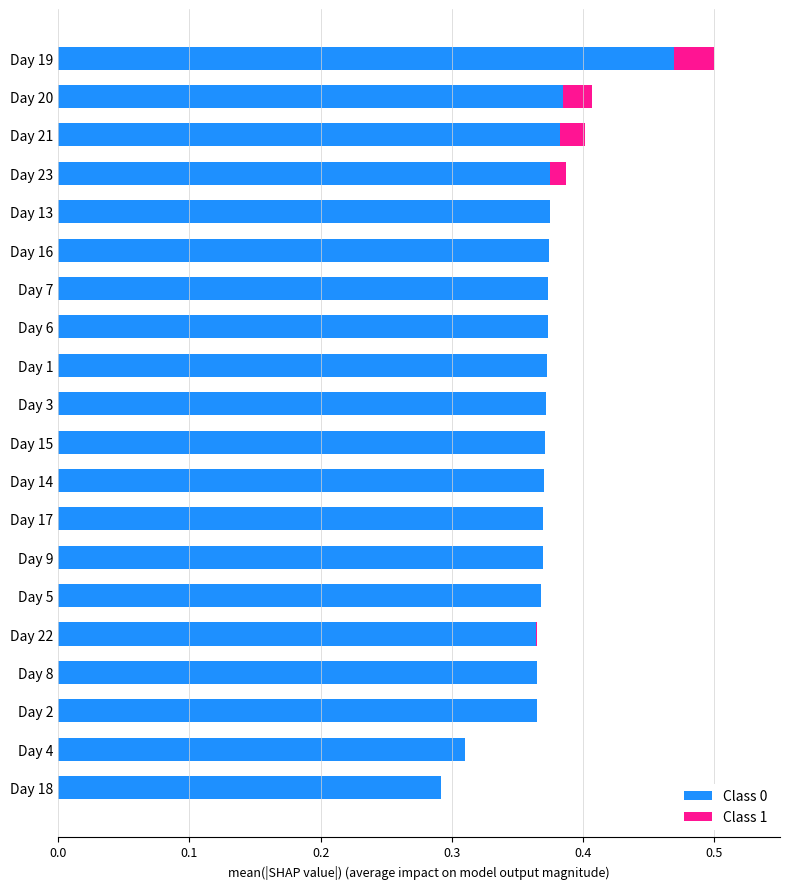

Is it true that Class 0 equals 0.6 at Day 3?

False